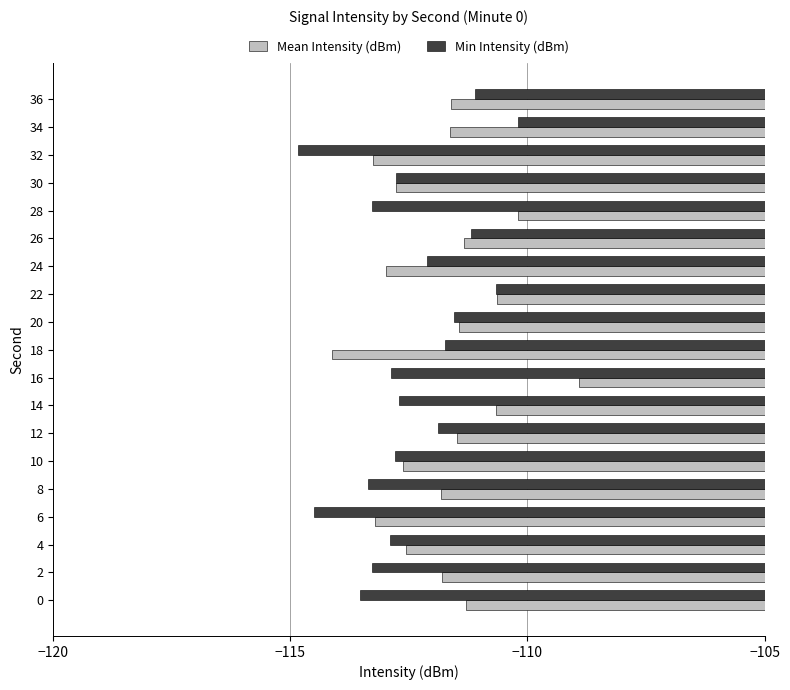

At which label does Mean Intensity (dBm) reach its peak?

16